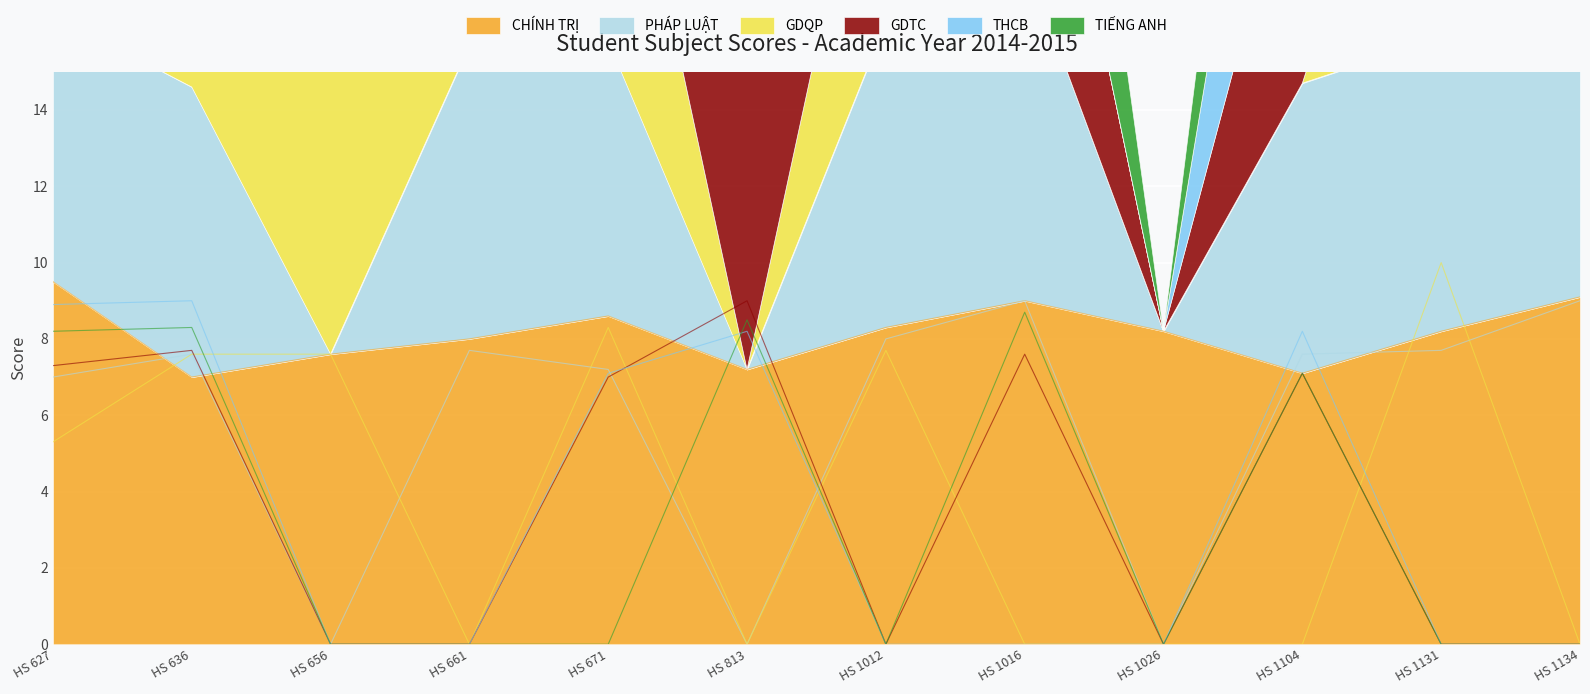

What is the difference between the highest and lowest values at HS 671?

8.6